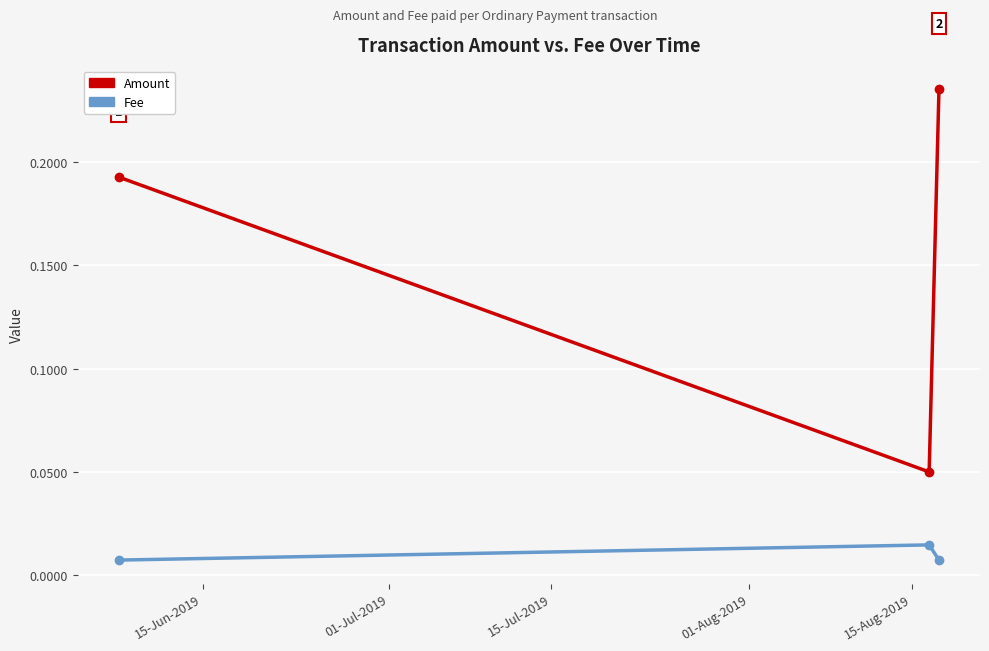

Which series has the widest spread of values?

Amount